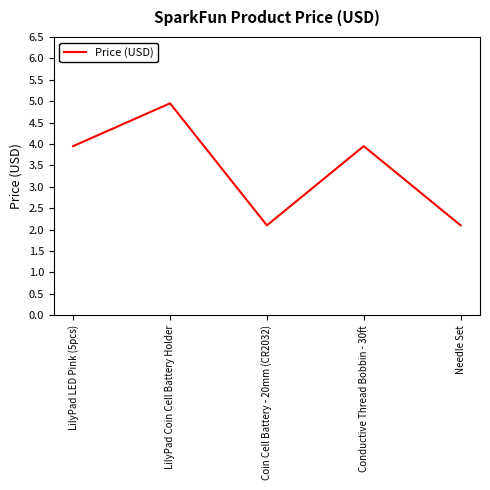

How many series are shown in this chart?

1